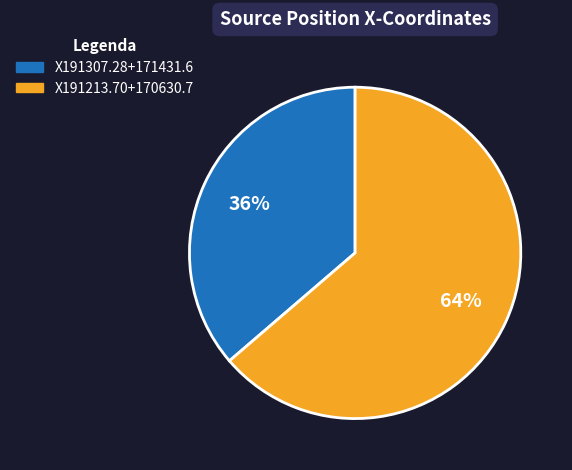

To the nearest percent, what percentage of the pie is X191307.28+171431.6?

36%